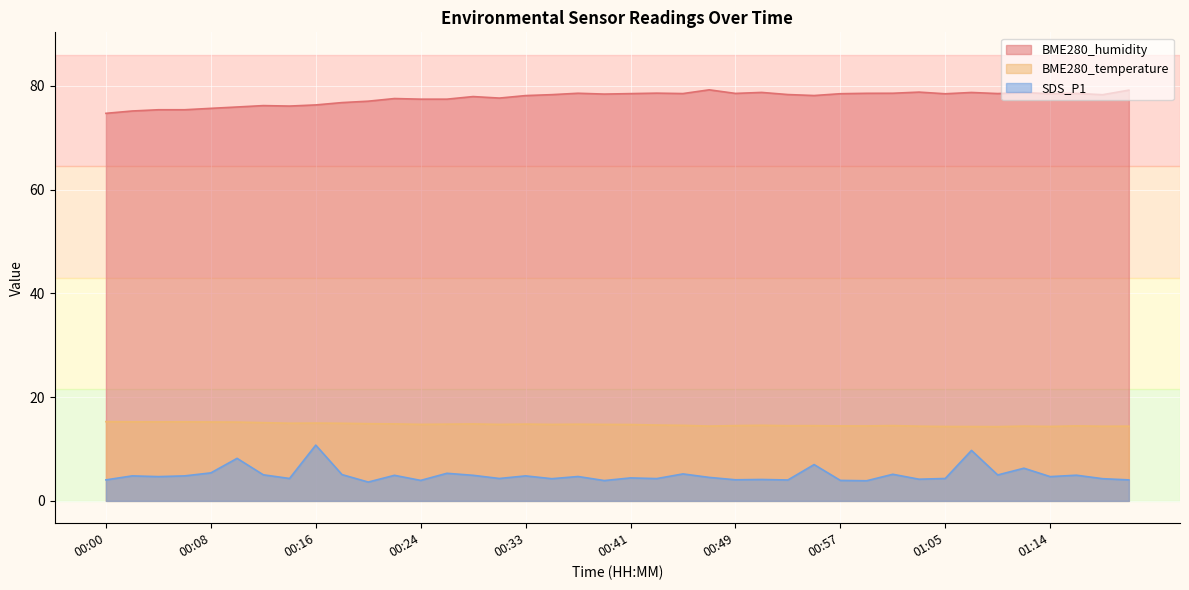

What is the value of the SDS_P1 point at the 23rd from the left?

5.2